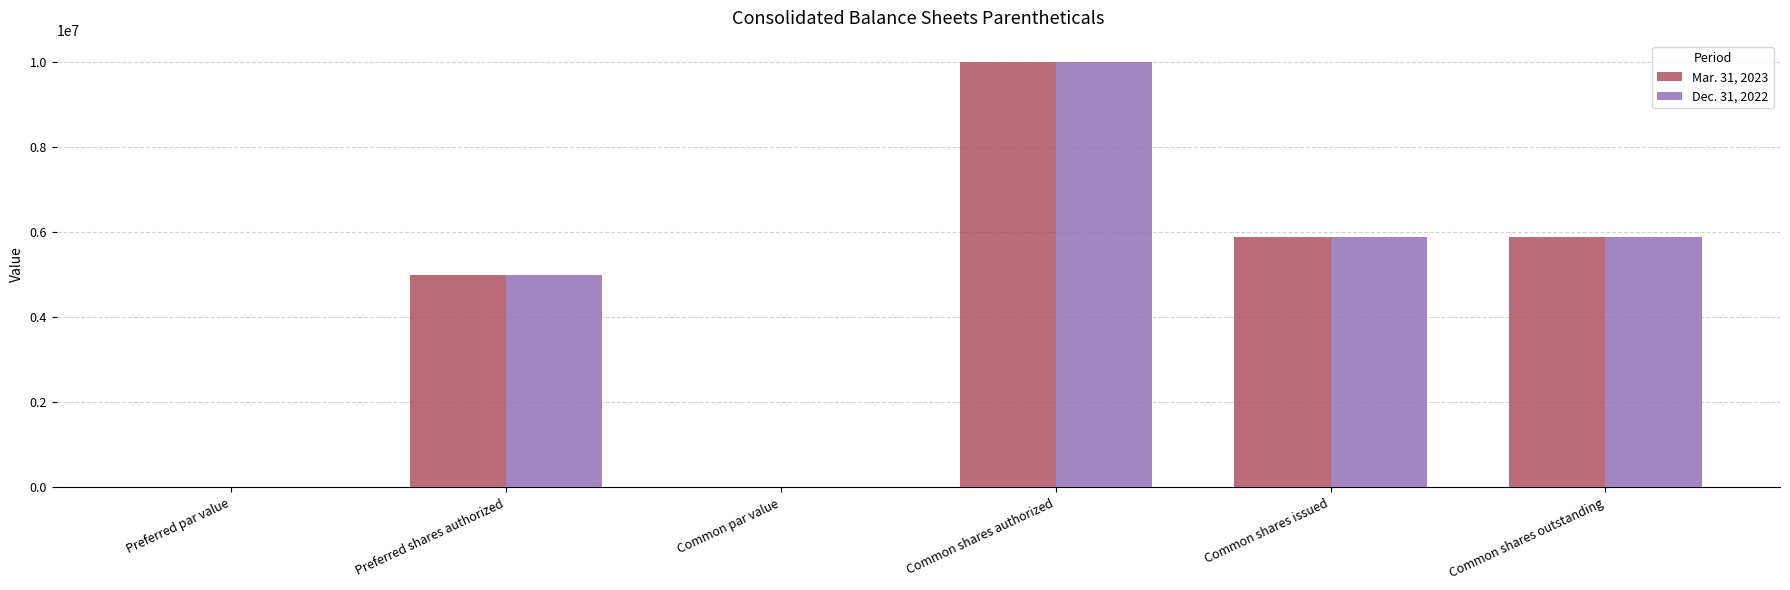

What is the maximum value for Dec. 31, 2022?

10000000.0